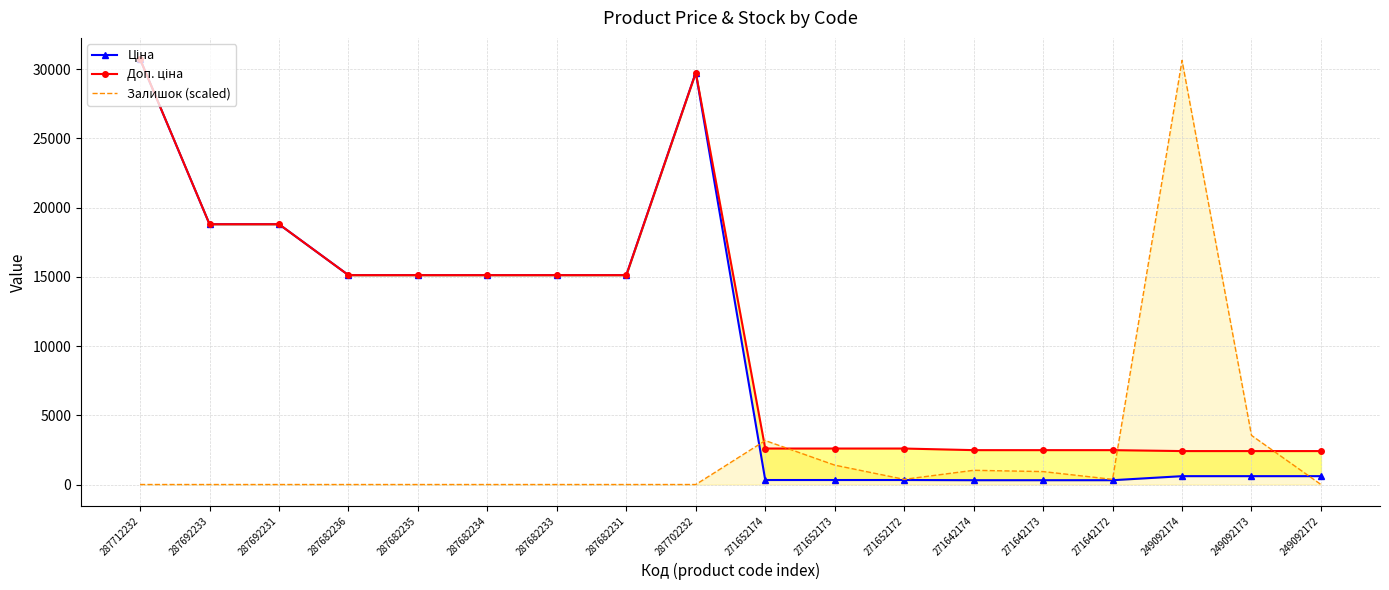

The Ціна series shows 5367.1 at 287682234. True or false?

False